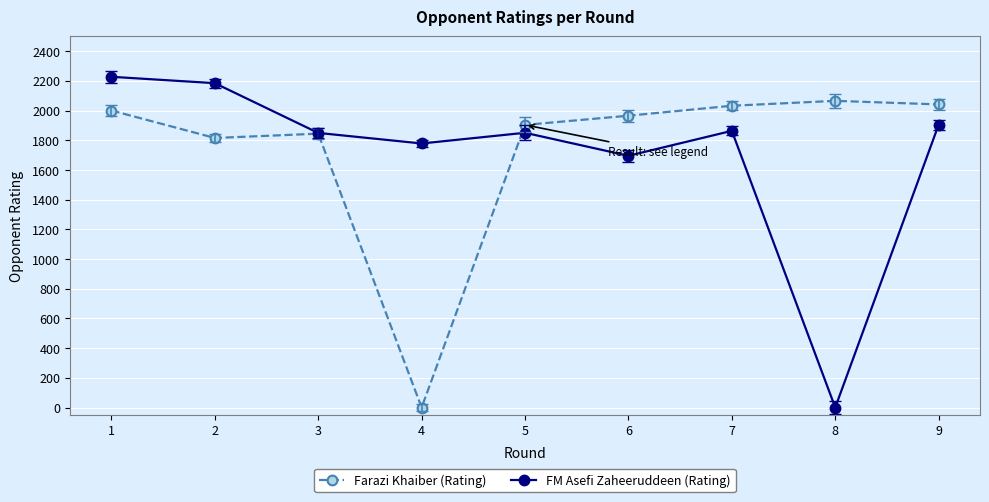

What are all the series names shown in the legend?

Farazi Khaiber (Rating), FM Asefi Zaheeruddeen (Rating)